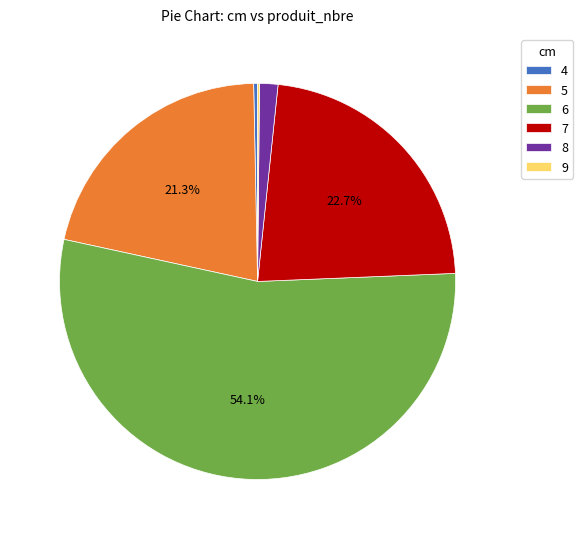

True or false: 6 accounts for 61% of the total.

False